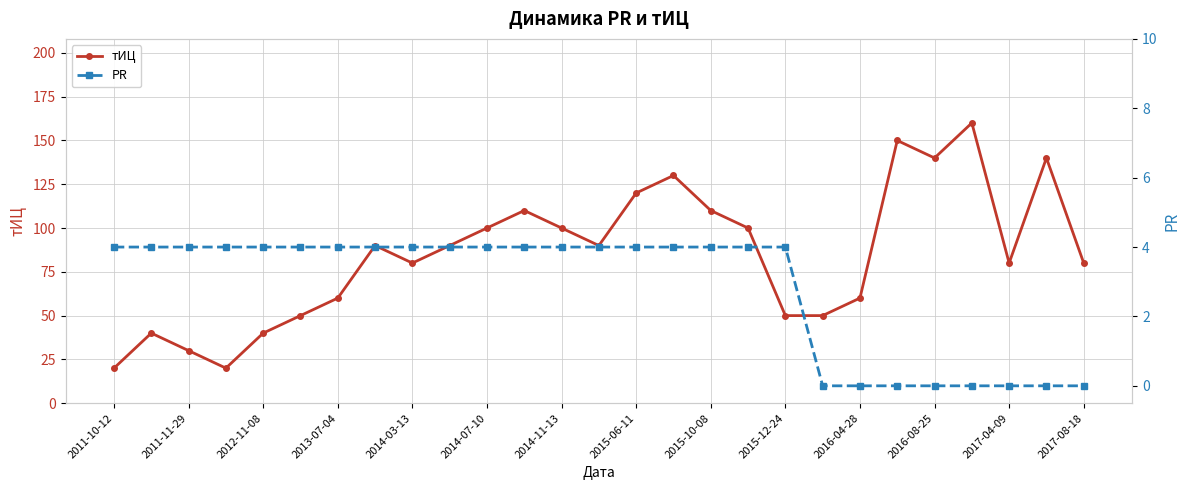

The тИЦ series shows 41 at 2014-07-10. True or false?

False